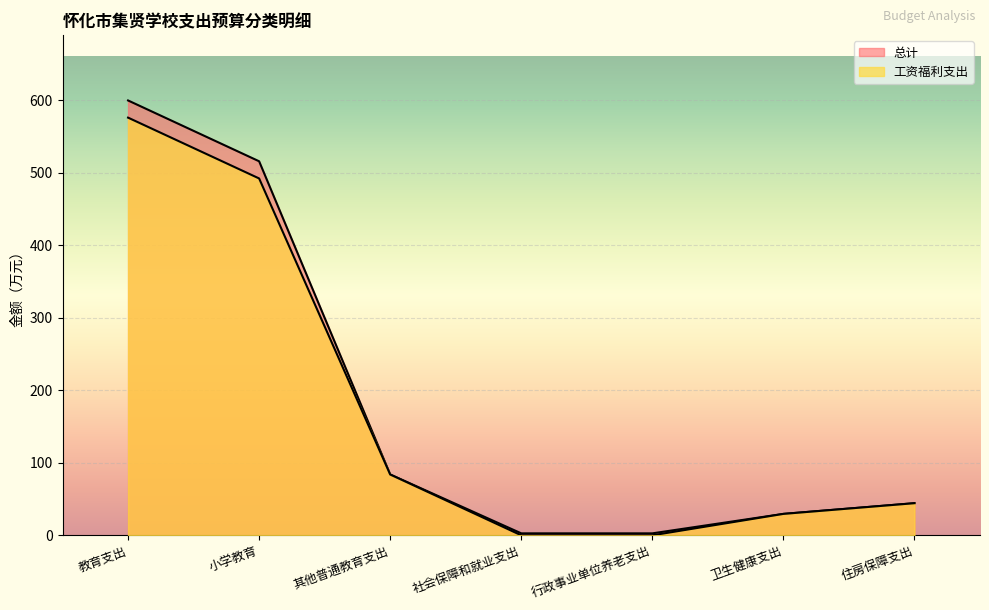

True or false: 总计 and 工资福利支出 intersect in this chart.

False